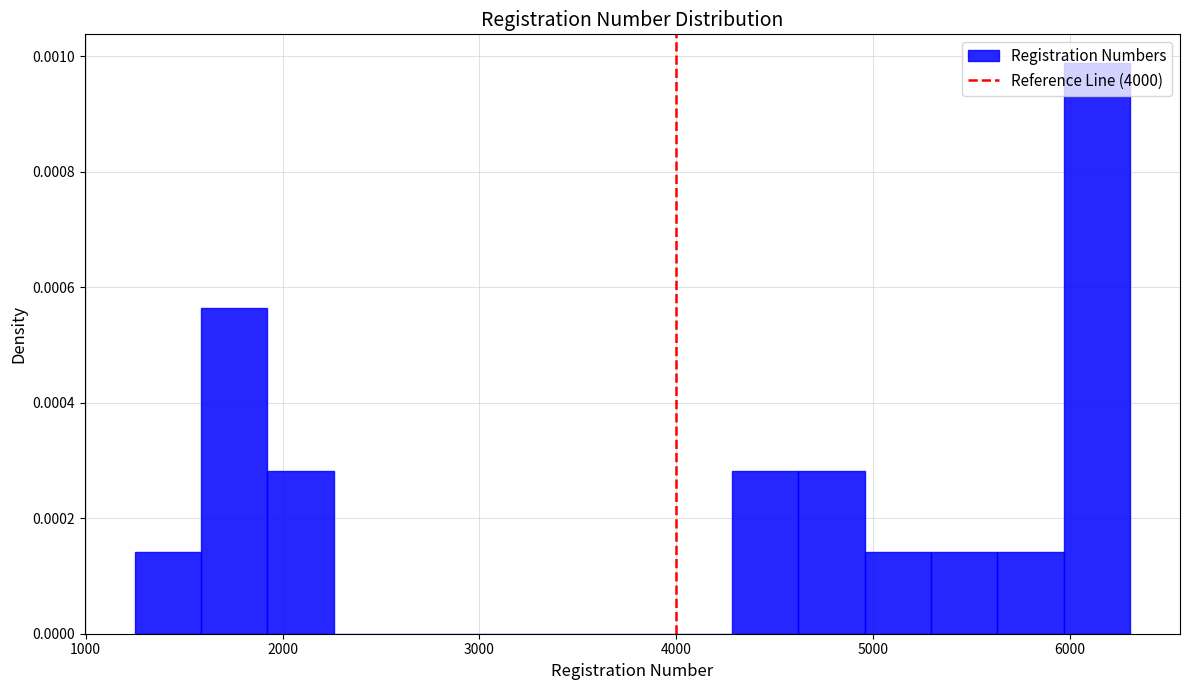

Around what value on the x-axis is the tallest bar? Give the approximate position of its centre, as read against the axis.

6100